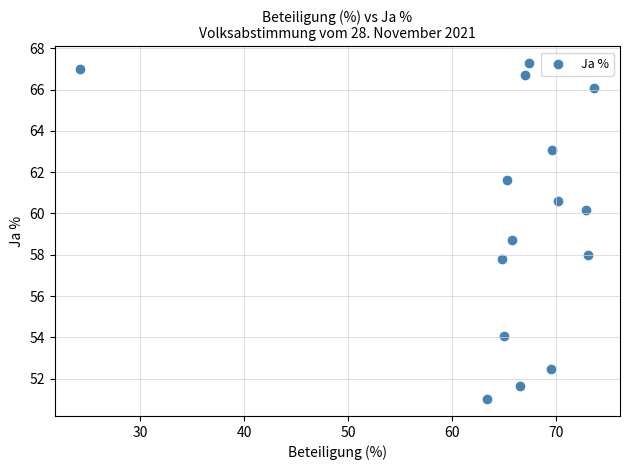

What Y value in the scatter plot is closest to 59?

58.7